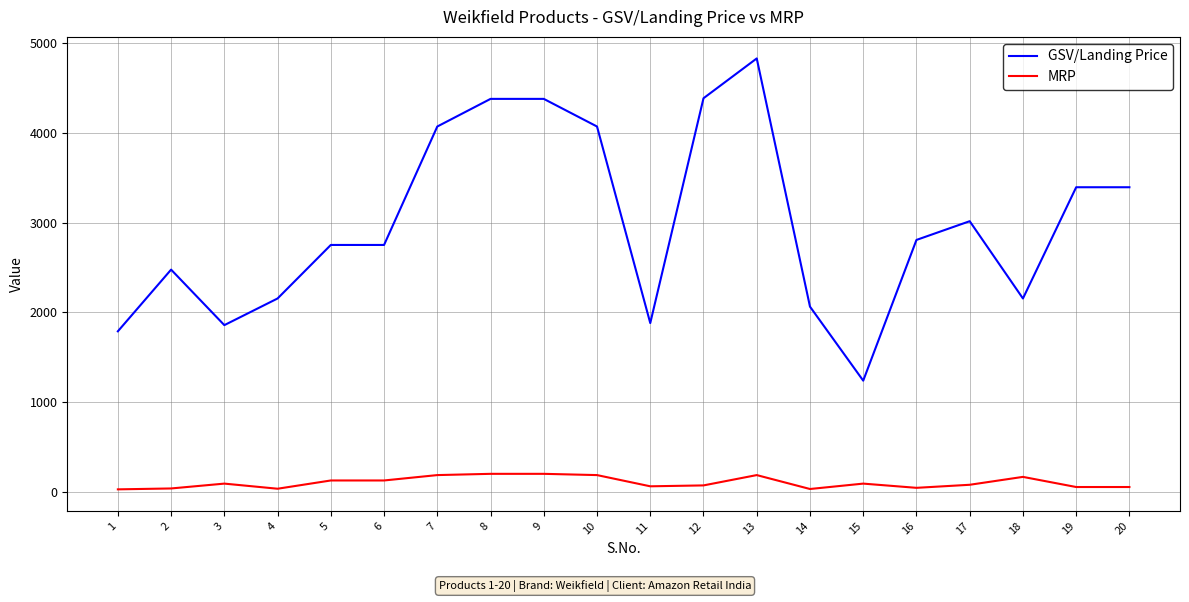

Rank the series by their average value, from highest to lowest.

GSV/Landing Price, MRP